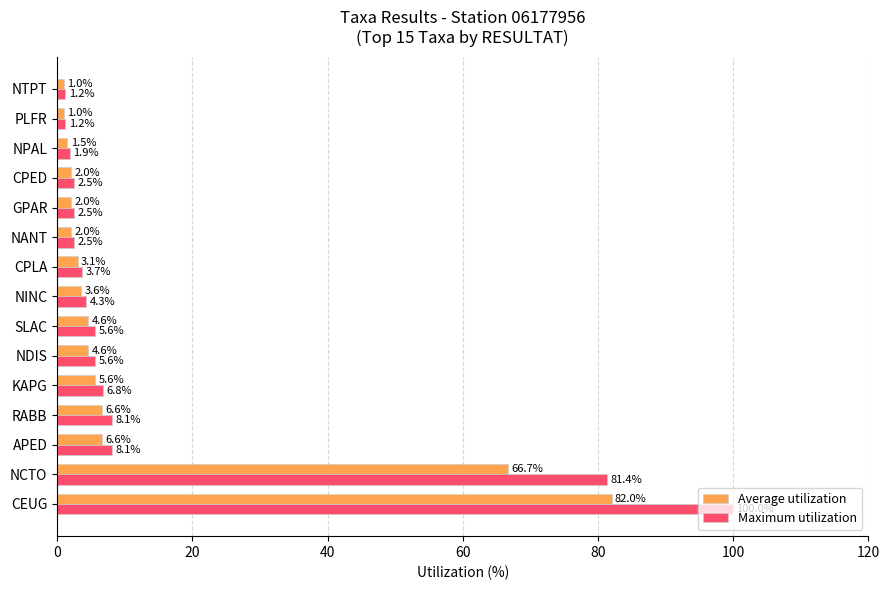

Which series has the widest spread of values?

Maximum utilization